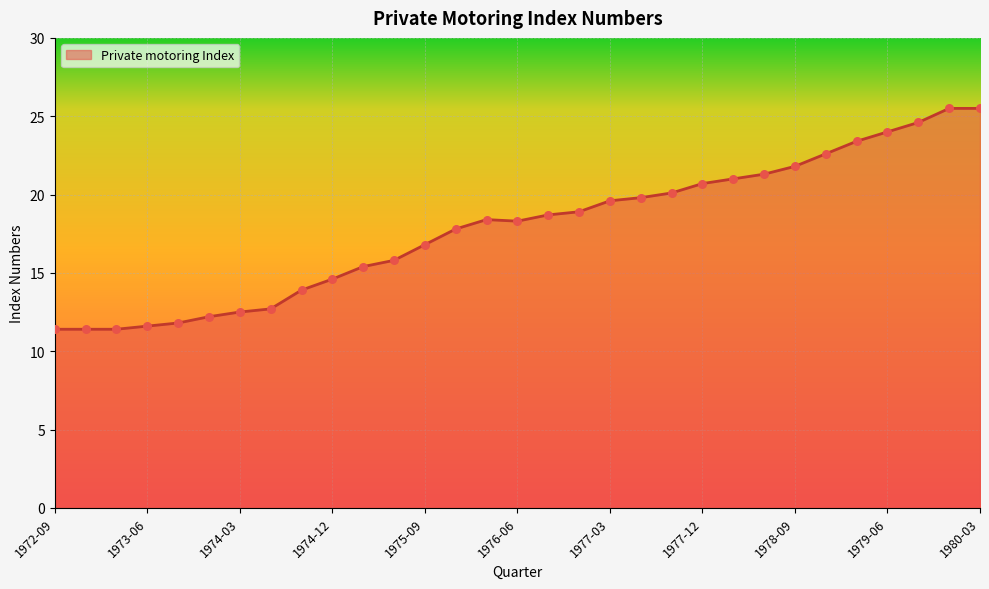

What is the greatest value displayed?

25.5